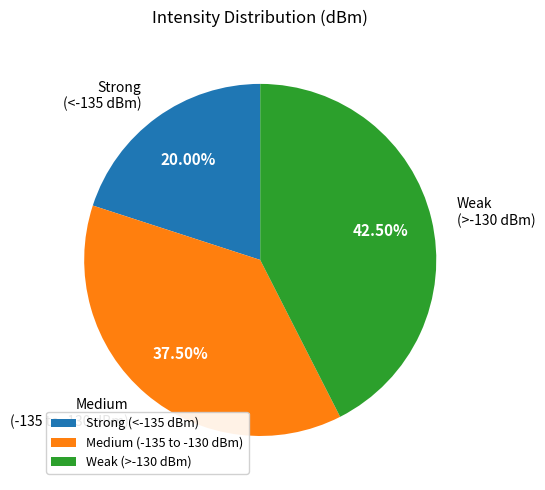

To the nearest percent, what is the average slice percentage?

33%